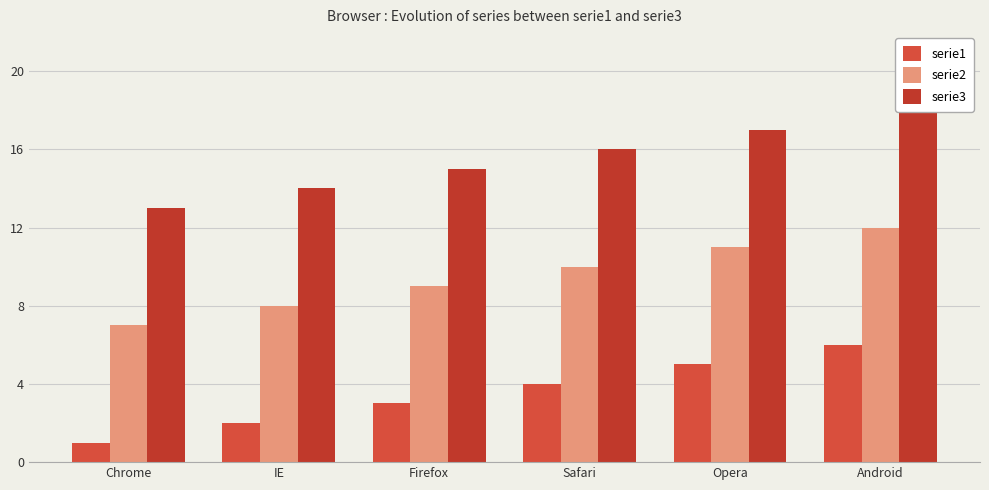

The value of serie1 at Android is 8. True or false?

False